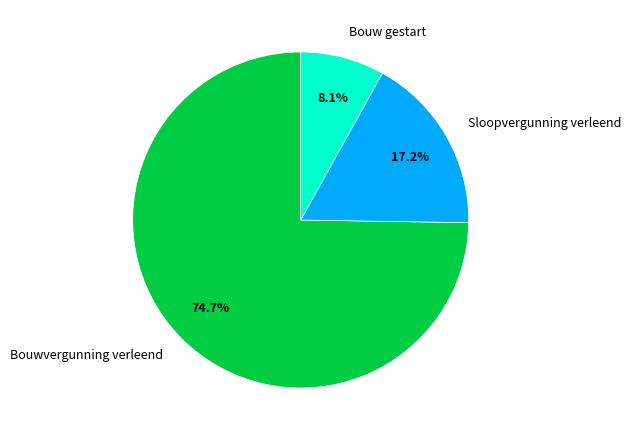

Is the sum of Sloopvergunning verleend and Bouw gestart greater than half?

No